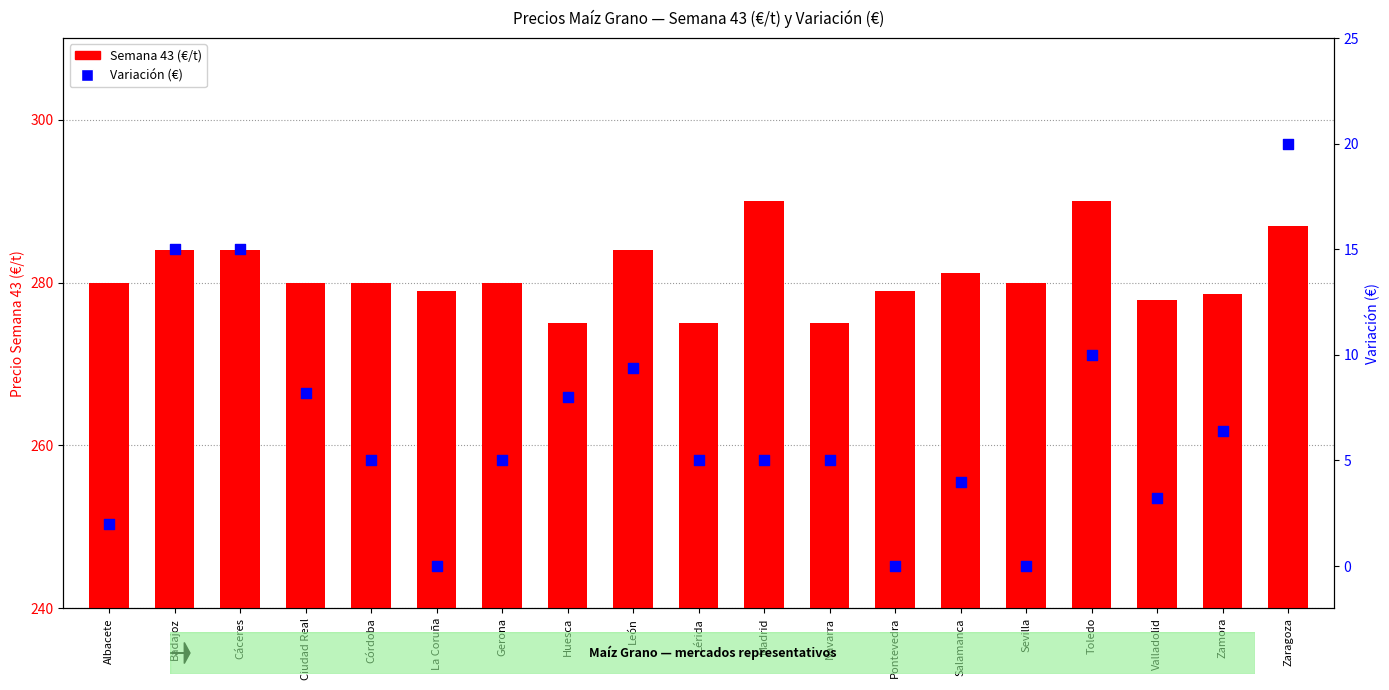

What is the total value across all series at La Coruña?

279.0